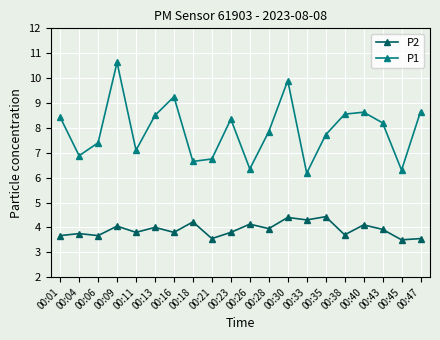

What is the difference between the P2 values at 00:43 and 00:30?

0.5